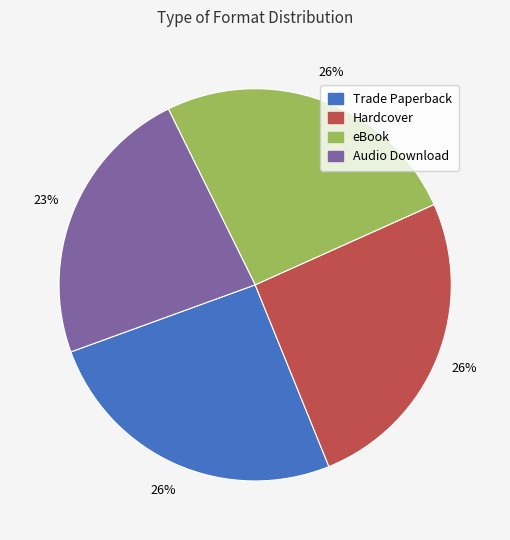

The Audio Download slice represents 15% of the pie. True or false?

False